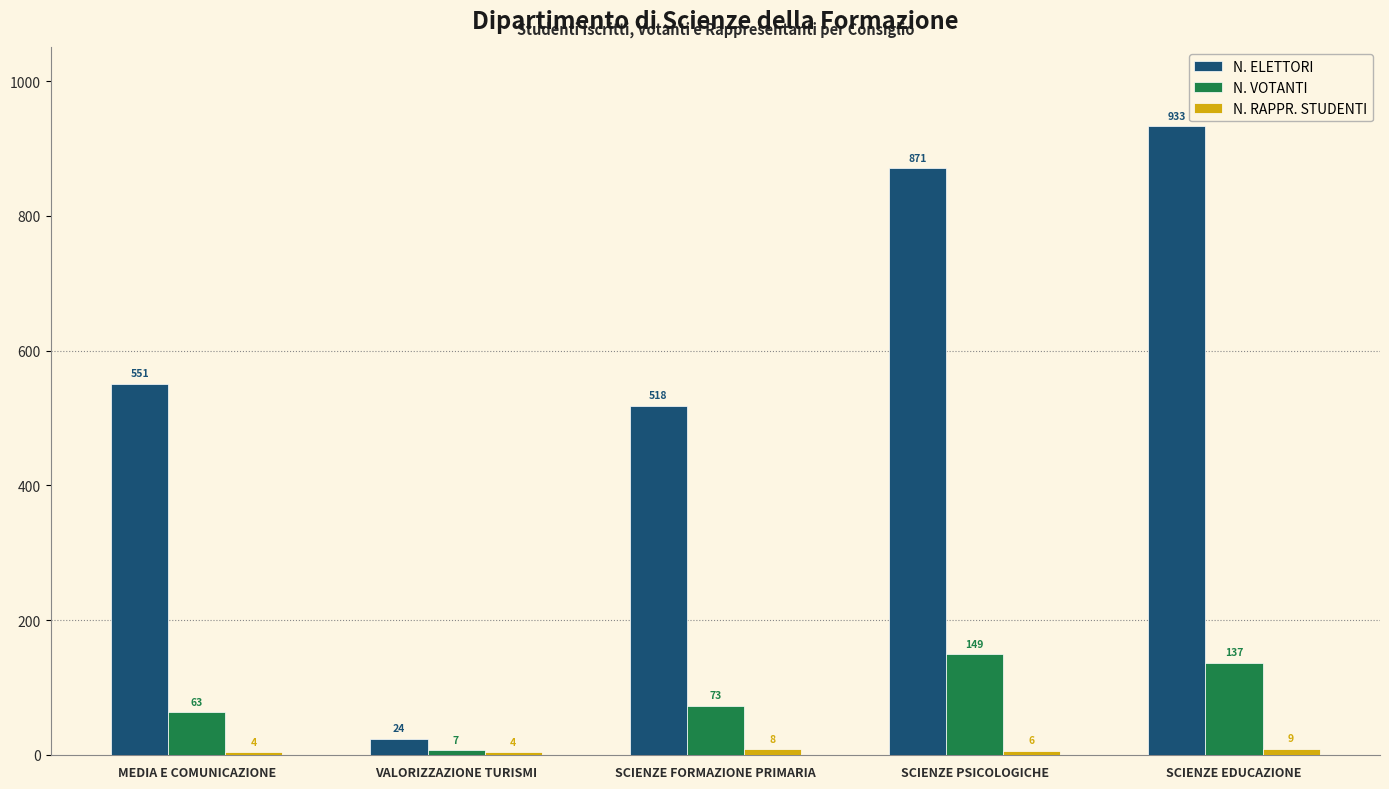

What is the sum of all N. VOTANTI values?

429